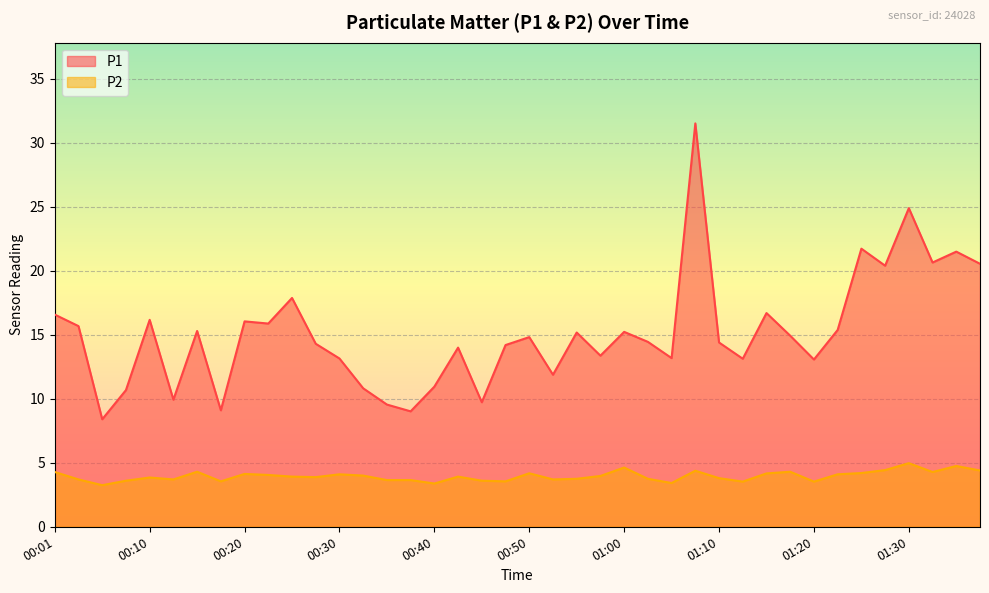

What is the difference between the P2 values at 00:35 and 01:07?

0.7